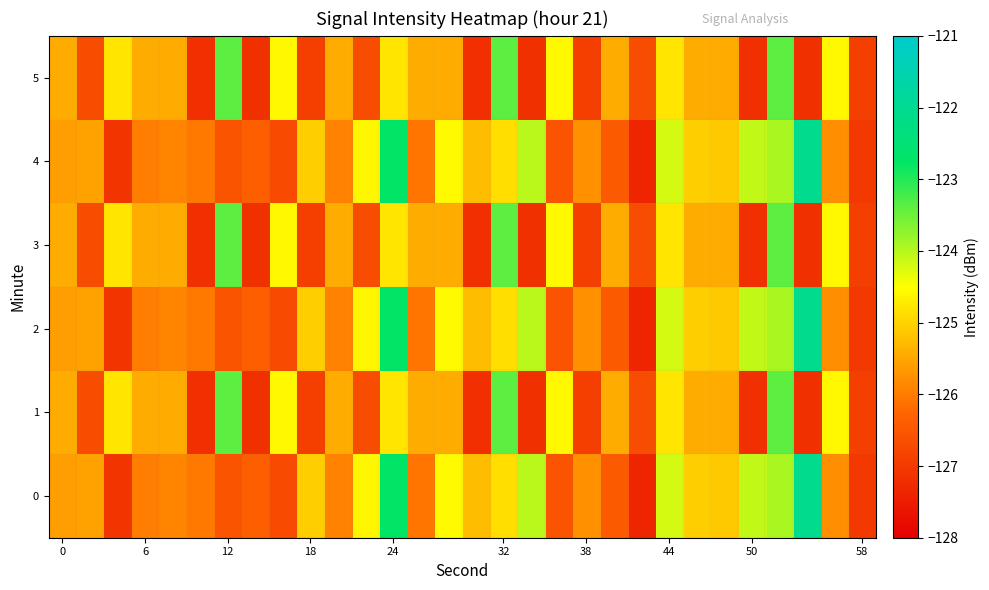

Reading left to right, transcribe all the data shown in this chart.

0: -125.6	-125.6	-127.1	-126.0	-125.9	-126.0	-126.5	-126.4	-126.7	-125.1	-125.9	-124.6	-122.7	-126.1	-124.6	-125.2	-124.9	-124.0	-126.5	-125.8	-126.4	-127.3	-124.2	-125.1	-125.1	-124.1	-123.9	-122.1	-125.8	-127.0
1: -125.4	-126.7	-124.8	-125.4	-125.5	-127.2	-123.4	-127.2	-124.6	-126.9	-125.4	-126.7	-124.8	-125.4	-125.5	-127.2	-123.4	-127.2	-124.6	-126.9	-125.4	-126.7	-124.8	-125.4	-125.5	-127.2	-123.4	-127.2	-124.6	-126.9
2: -125.6	-125.6	-127.1	-126.0	-125.9	-126.0	-126.5	-126.4	-126.7	-125.1	-125.9	-124.6	-122.7	-126.1	-124.6	-125.2	-124.9	-124.0	-126.5	-125.8	-126.4	-127.3	-124.2	-125.1	-125.1	-124.1	-123.9	-122.1	-125.8	-127.0
3: -125.4	-126.7	-124.8	-125.4	-125.5	-127.2	-123.4	-127.2	-124.6	-126.9	-125.4	-126.7	-124.8	-125.4	-125.5	-127.2	-123.4	-127.2	-124.6	-126.9	-125.4	-126.7	-124.8	-125.4	-125.5	-127.2	-123.4	-127.2	-124.6	-126.9
4: -125.6	-125.6	-127.1	-126.0	-125.9	-126.0	-126.5	-126.4	-126.7	-125.1	-125.9	-124.6	-122.7	-126.1	-124.6	-125.2	-124.9	-124.0	-126.5	-125.8	-126.4	-127.3	-124.2	-125.1	-125.1	-124.1	-123.9	-122.1	-125.8	-127.0
5: -125.4	-126.7	-124.8	-125.4	-125.5	-127.2	-123.4	-127.2	-124.6	-126.9	-125.4	-126.7	-124.8	-125.4	-125.5	-127.2	-123.4	-127.2	-124.6	-126.9	-125.4	-126.7	-124.8	-125.4	-125.5	-127.2	-123.4	-127.2	-124.6	-126.9